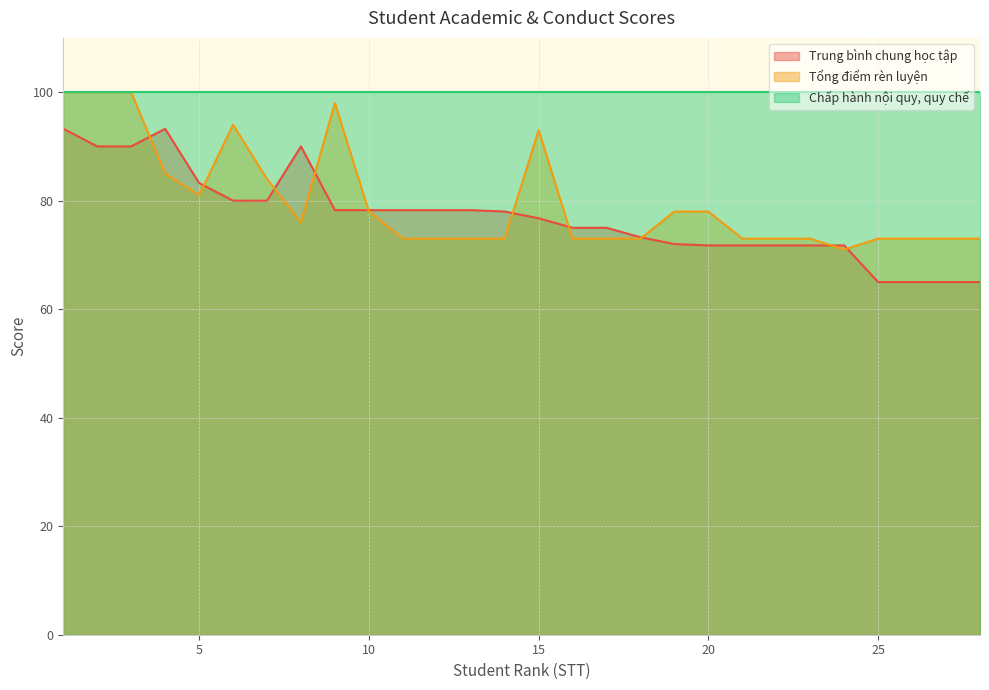

What is the greatest value displayed?

100.0